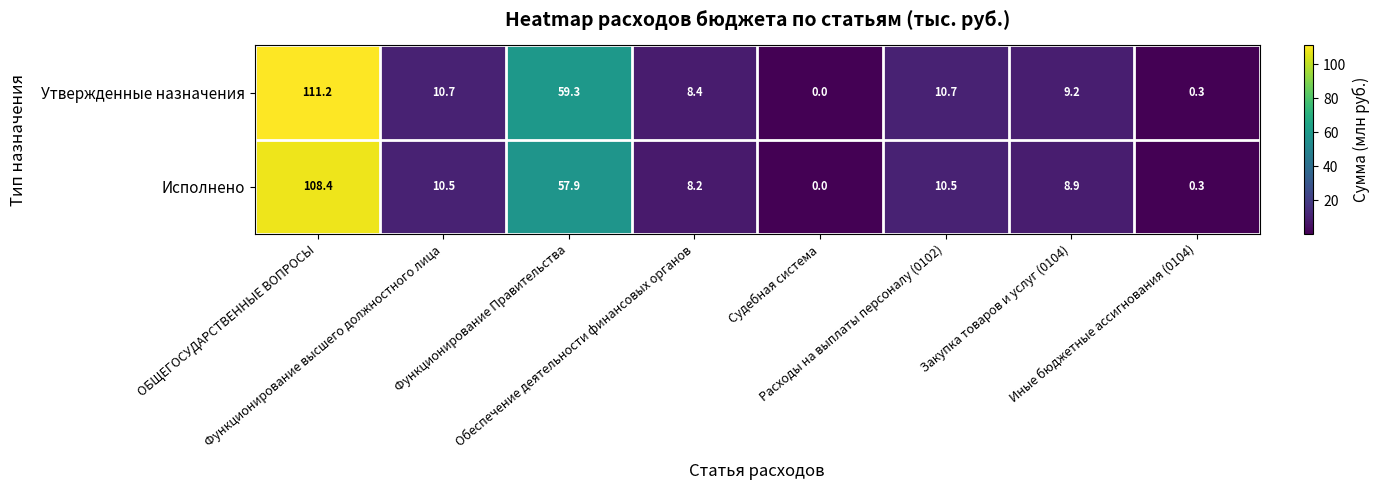

What is the difference between the maximum and minimum values in the Исполнено series?

108.4